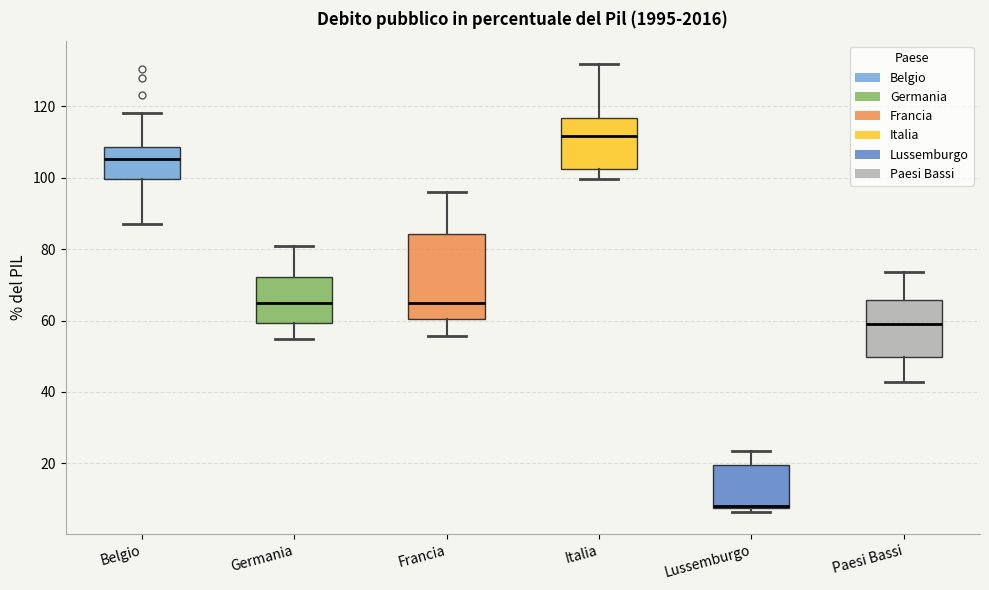

Where does the median line of the box for Francia sit on the y-axis? The values are not printed on the chart, so give them approximately, as read against the axis.

66